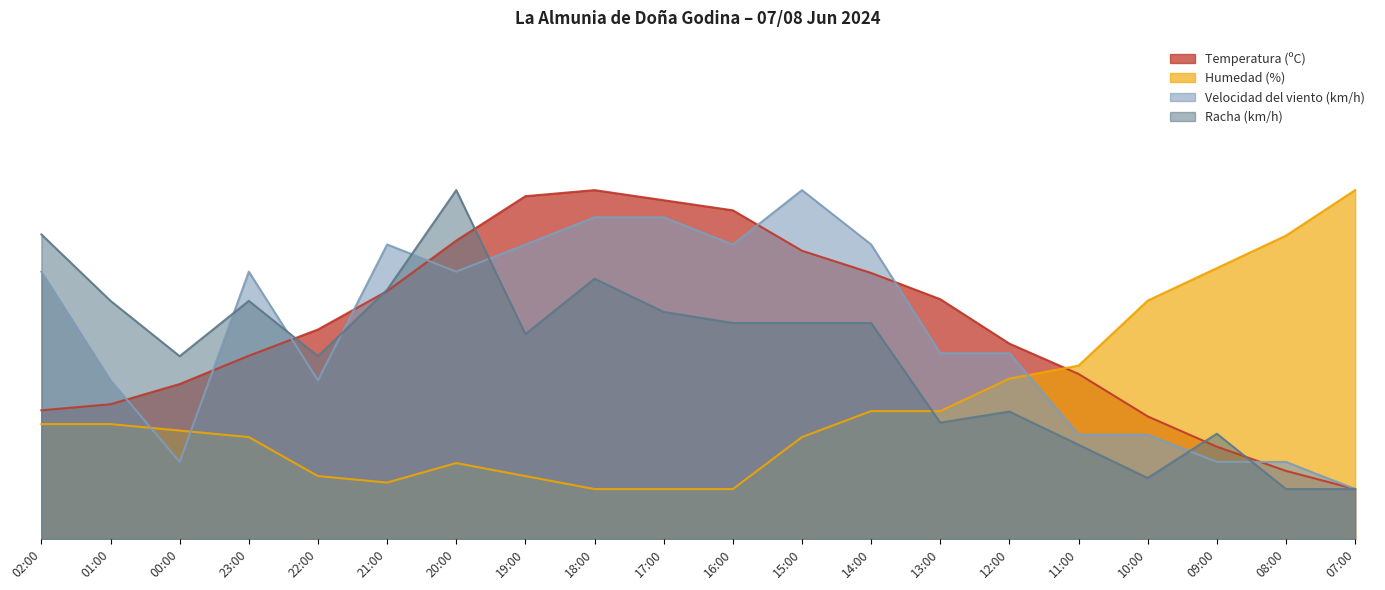

Between 00:00 and 20:00, which series saw the biggest shift?

Velocidad del viento (km/h)